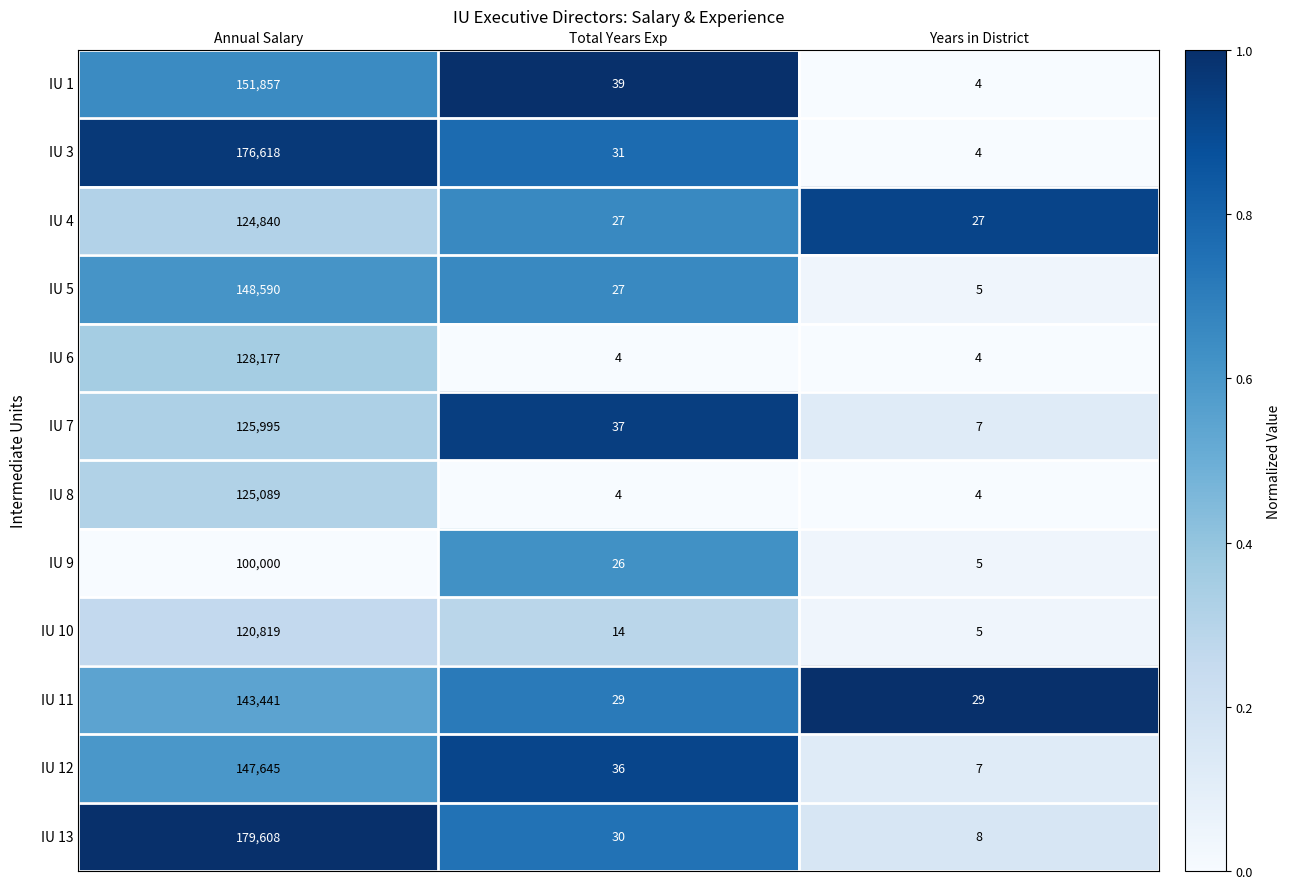

Which category has the lowest value in the IU 1 series?

Years in District